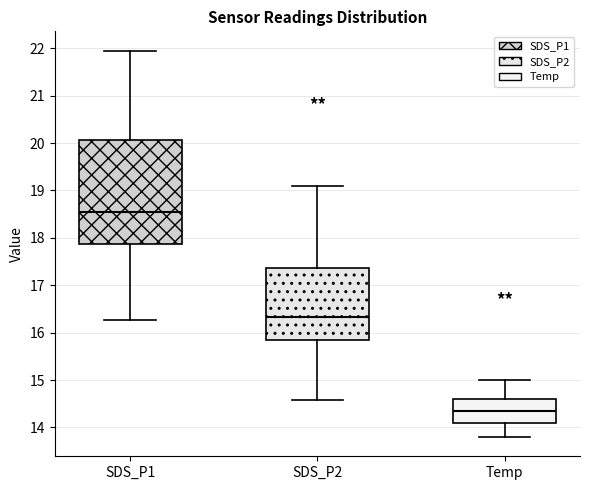

Comparing the boxes themselves (not the whiskers), which one is the tallest?

SDS_P1